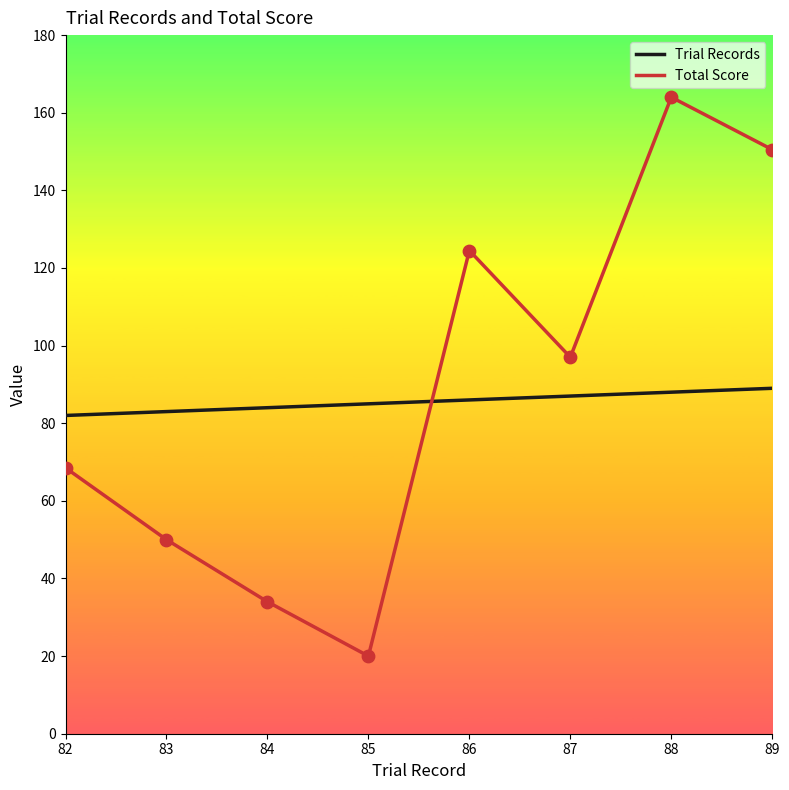

Which series has the largest total across all categories?

Total Score